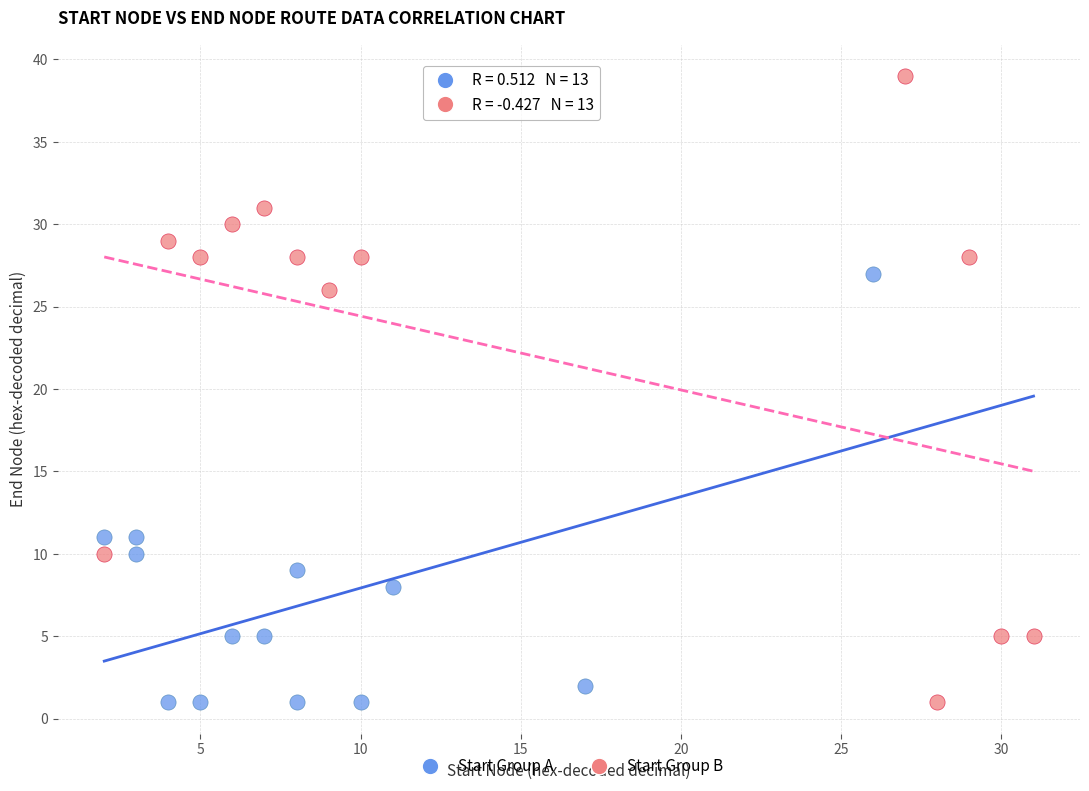

Which series has the largest Y range (max minus min)?

Start Group B